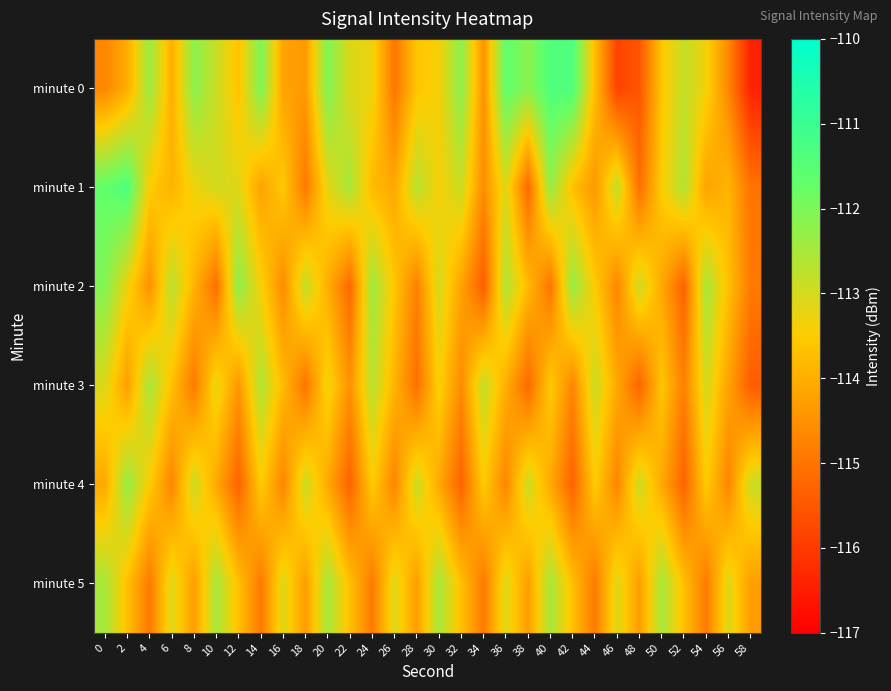

Reading left to right, list all the values displayed in this chart.

minute 0: 0=-114.7	2=-114.0	4=-112.4	6=-114.0	8=-112.2	10=-112.9	12=-113.7	14=-112.0	16=-114.2	18=-114.3	20=-112.0	22=-113.1	24=-113.3	26=-115.0	28=-113.6	30=-113.4	32=-112.2	34=-114.5	36=-111.7	38=-112.2	40=-111.4	42=-111.4	44=-113.7	46=-115.9	48=-115.5	50=-113.6	52=-112.8	54=-113.3	56=-114.7	58=-116.4
minute 1: 0=-111.7	2=-111.4	4=-113.5	6=-113.9	8=-113.3	10=-113.0	12=-113.1	14=-114.2	16=-113.5	18=-114.9	20=-113.2	22=-112.5	24=-113.8	26=-114.1	28=-112.7	30=-113.4	32=-112.9	34=-114.6	36=-113.1	38=-115.2	40=-112.3	42=-113.7	44=-114.4	46=-112.8	48=-115.1	50=-113.5	52=-112.6	54=-114.2	56=-113.9	58=-115.0
minute 2: 0=-112.1	2=-113.3	4=-114.5	6=-112.7	8=-113.9	10=-115.1	12=-112.2	14=-113.4	16=-114.6	18=-112.8	20=-114.0	22=-115.2	24=-112.4	26=-113.6	28=-114.8	30=-113.0	32=-114.2	34=-115.4	36=-112.6	38=-113.8	40=-115.0	42=-112.3	44=-113.5	46=-114.7	48=-112.9	50=-114.1	52=-115.3	54=-112.5	56=-113.7	58=-114.9
minute 3: 0=-113.1	2=-114.3	4=-112.5	6=-113.7	8=-114.9	10=-113.2	12=-114.4	14=-112.6	16=-113.8	18=-115.0	20=-113.3	22=-114.5	24=-112.7	26=-113.9	28=-115.1	30=-113.4	32=-114.6	34=-112.8	36=-114.0	38=-115.2	40=-113.5	42=-114.7	44=-112.9	46=-114.1	48=-115.3	50=-113.6	52=-114.8	54=-113.0	56=-114.2	58=-115.4
minute 4: 0=-114.1	2=-112.3	4=-113.5	6=-114.7	8=-112.9	10=-114.1	12=-115.3	14=-113.5	16=-114.7	18=-112.9	20=-114.1	22=-115.3	24=-113.5	26=-114.7	28=-112.9	30=-114.1	32=-115.3	34=-113.5	36=-114.7	38=-112.9	40=-114.1	42=-115.3	44=-113.5	46=-114.7	48=-112.9	50=-114.1	52=-115.3	54=-113.5	56=-114.7	58=-112.9
minute 5: 0=-112.5	2=-113.7	4=-114.9	6=-113.1	8=-114.3	10=-112.5	12=-113.7	14=-114.9	16=-113.1	18=-114.3	20=-112.5	22=-113.7	24=-114.9	26=-113.1	28=-114.3	30=-112.5	32=-113.7	34=-114.9	36=-113.1	38=-114.3	40=-112.5	42=-113.7	44=-114.9	46=-113.1	48=-114.3	50=-112.5	52=-113.7	54=-114.9	56=-113.1	58=-114.3